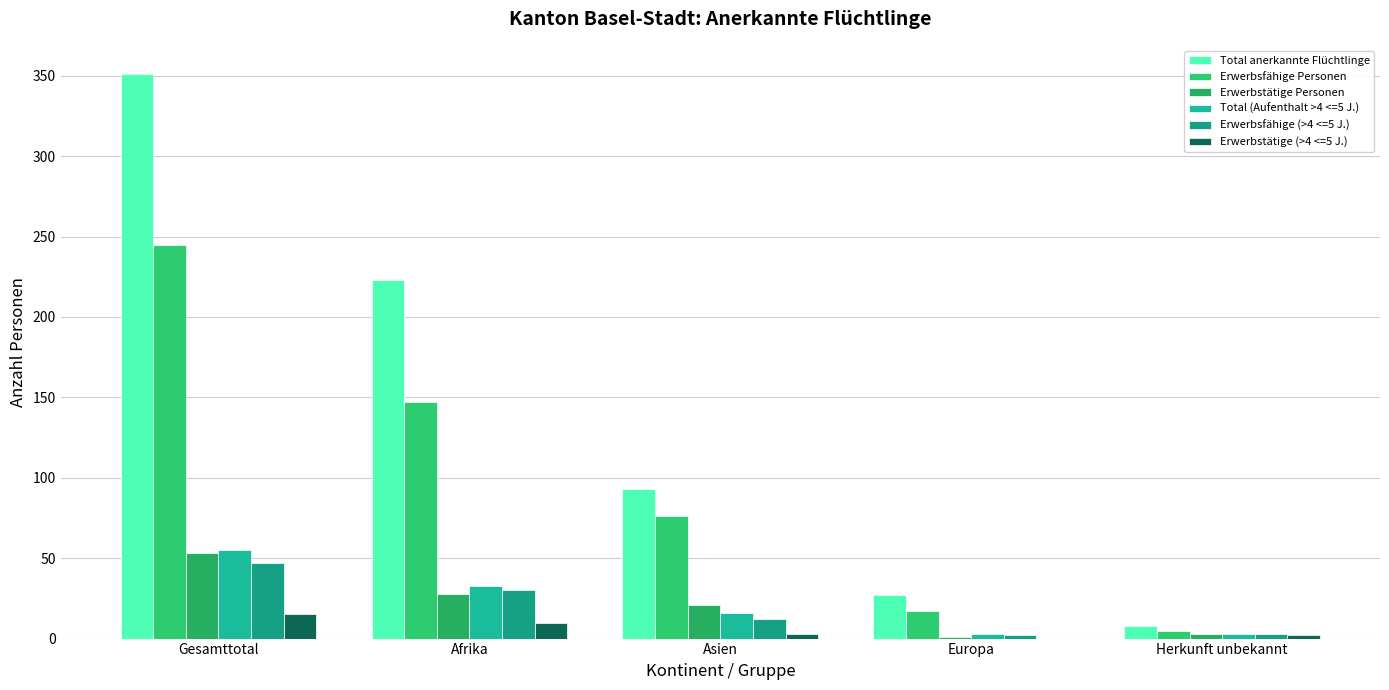

Which has a higher value, Asien or Herkunft unbekannt?

Asien